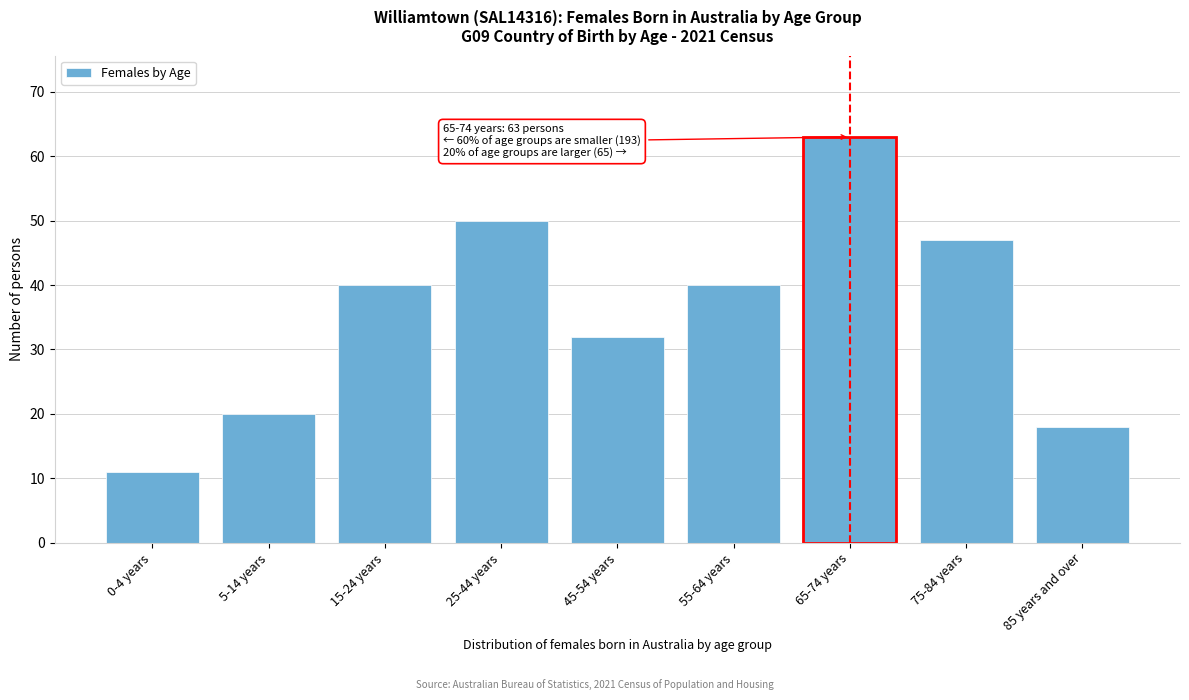

Reading left to right, what are all the values shown in this chart?

11	20	40	50	32	40	63	47	18